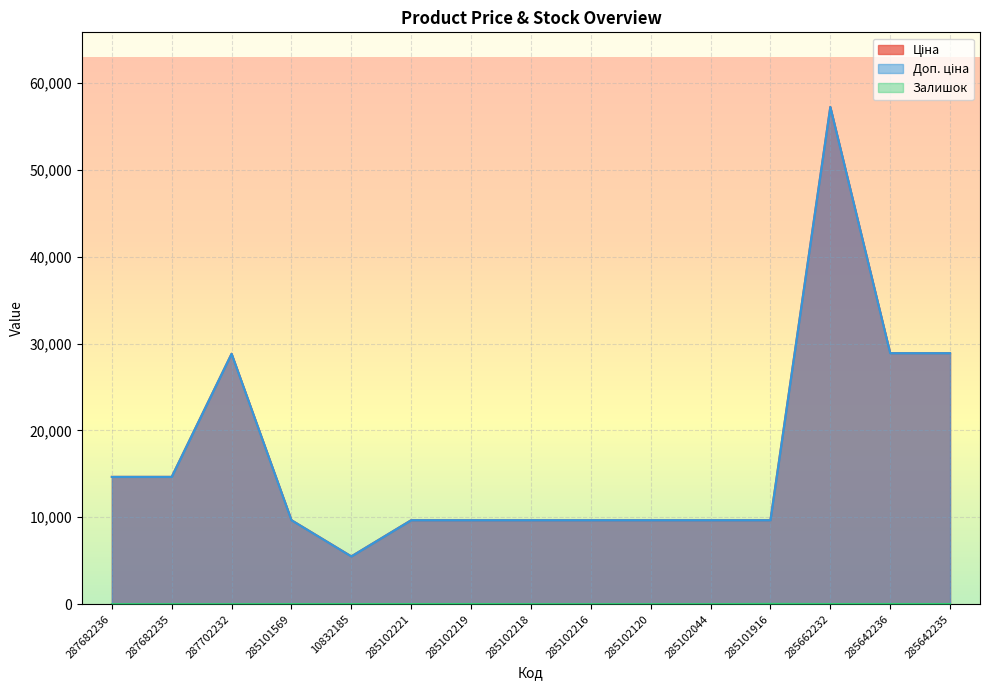

At which category does the chart reach its peak across all series?

285662232